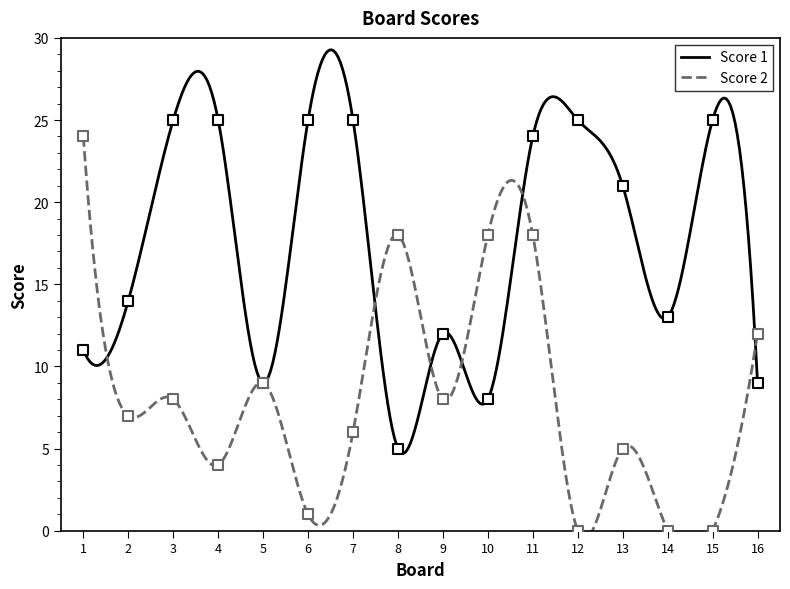

What are all the series names shown in the legend?

Score 1, Score 2